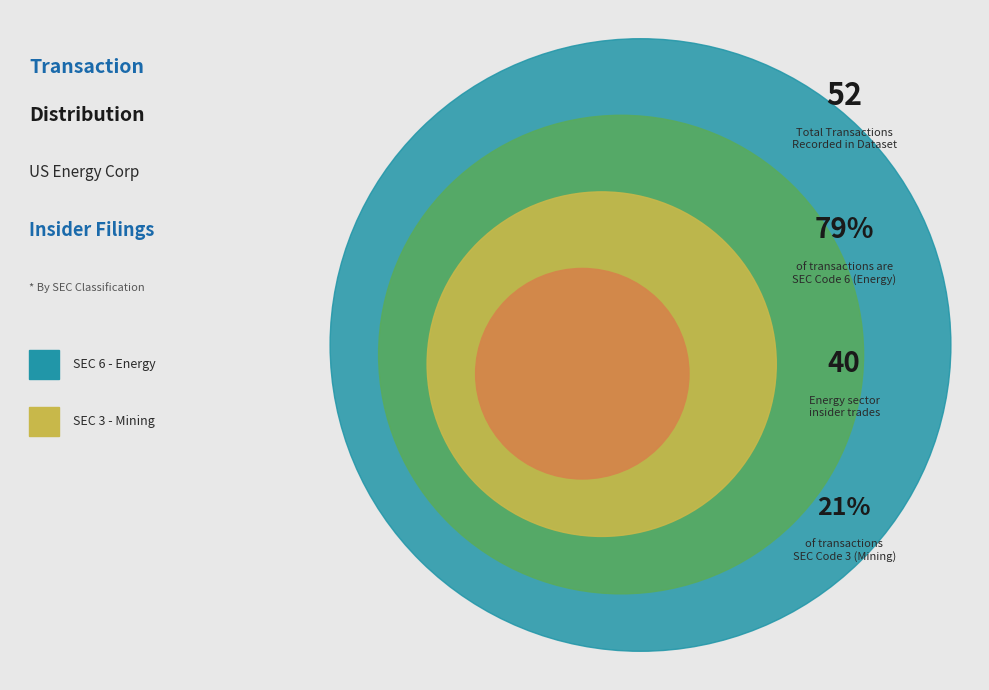

Do 3 and 6 together represent more than half of the pie?

Yes